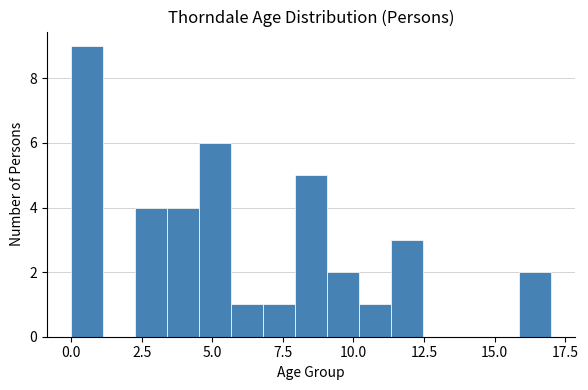

Read against the x-axis, roughly where is the centre of the tallest bar?

0.5